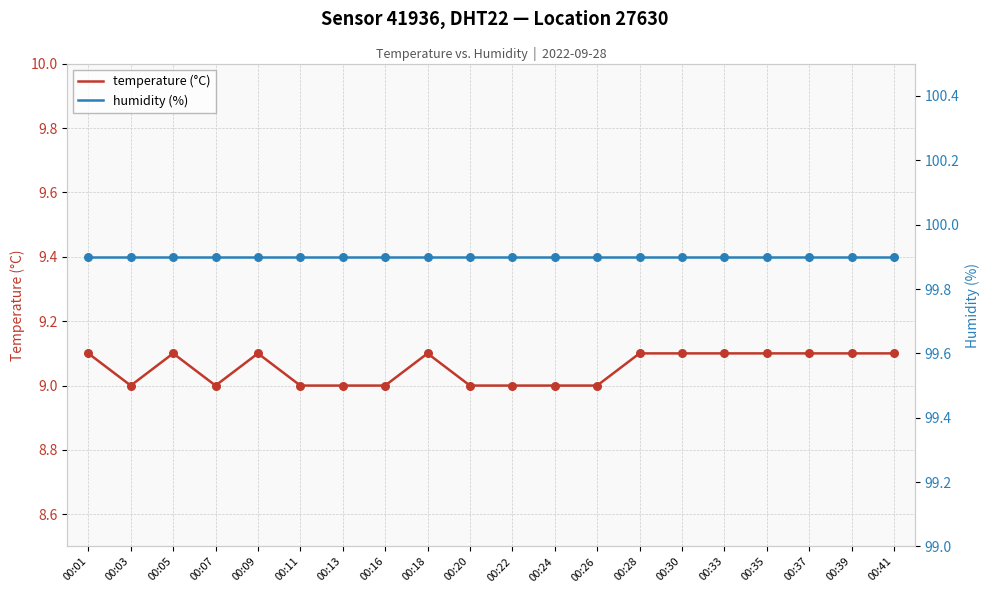

What are all the series names shown in the legend?

temperature (°C), humidity (%)